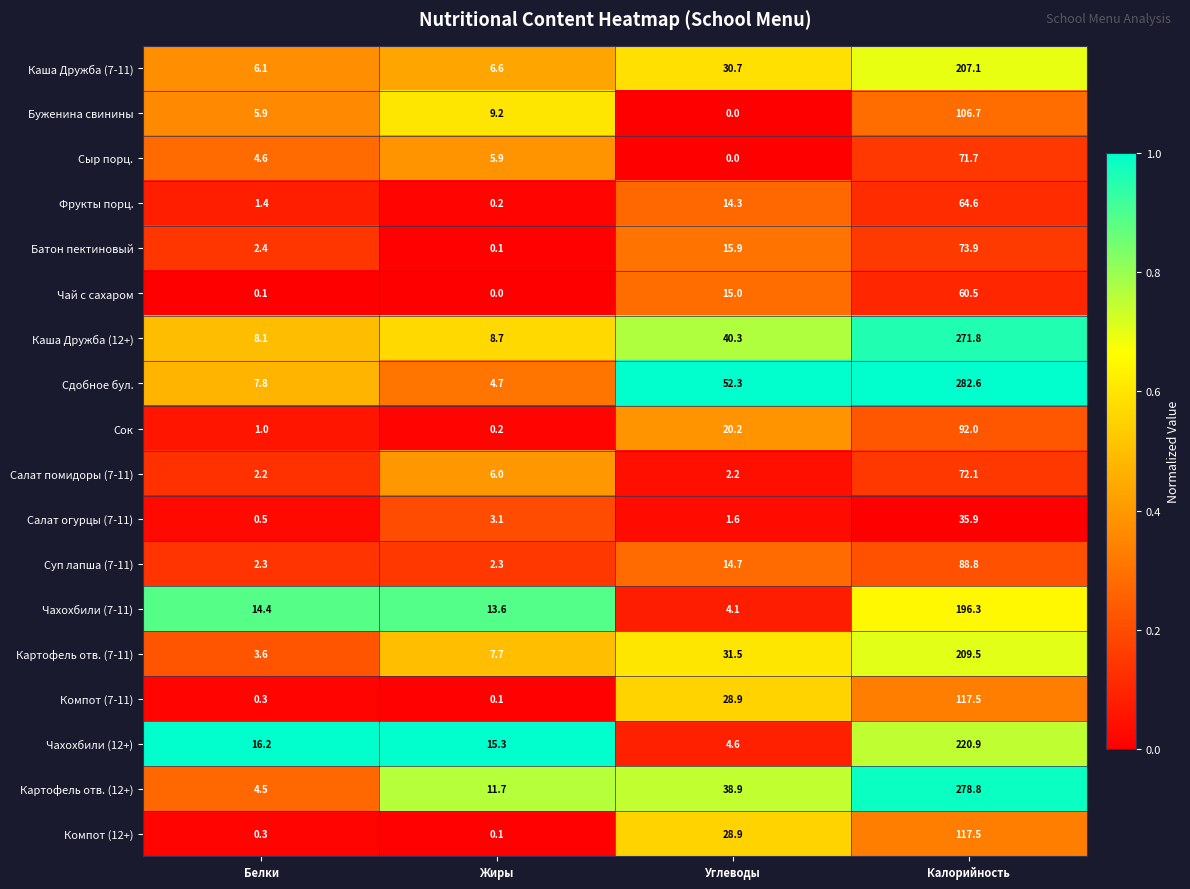

At which label is Чай с сахаром closest to 30?

Углеводы